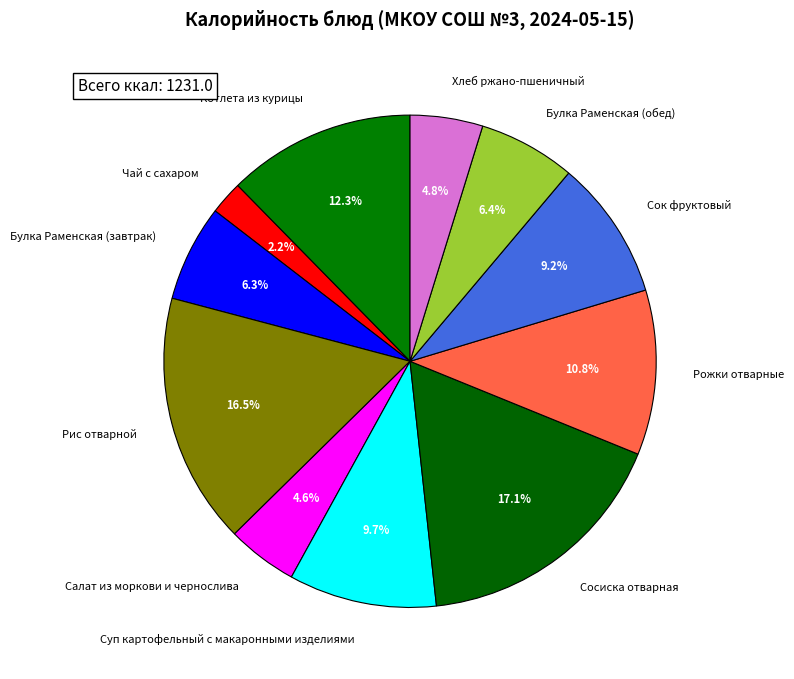

To the nearest percent, what is the difference between the Сосиска отварная and Хлеб ржано-пшеничный slice percentages?

12%